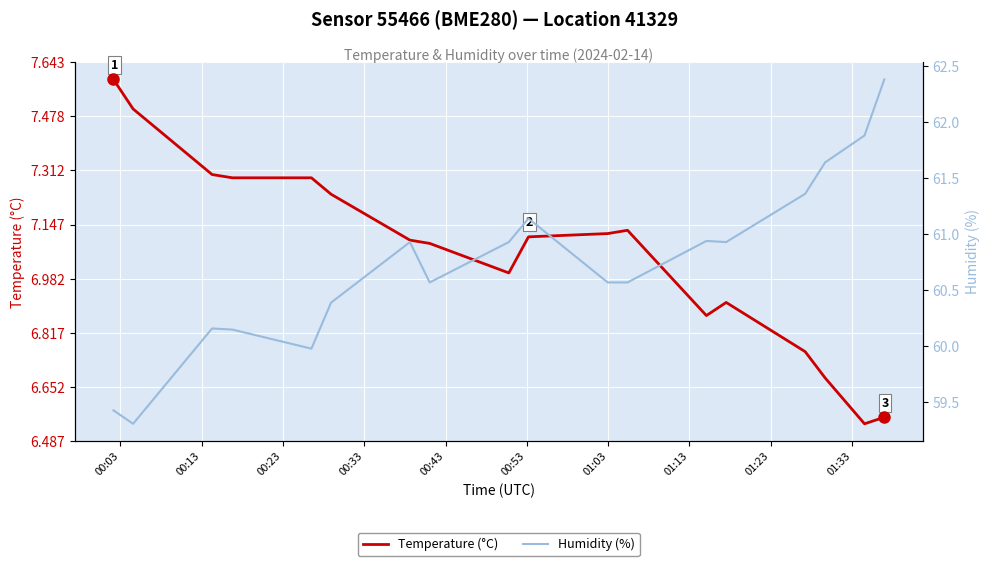

List the series in order of their overall mean, lowest first.

Temperature (°C), Humidity (%)